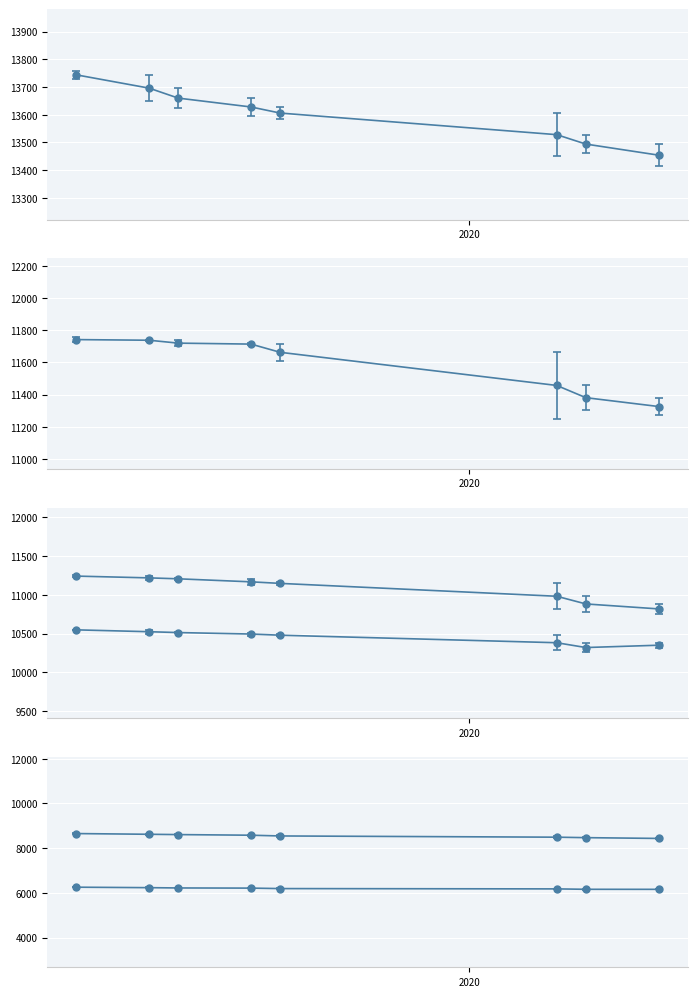

What is the total value across all series at 09.01.2020?

60710